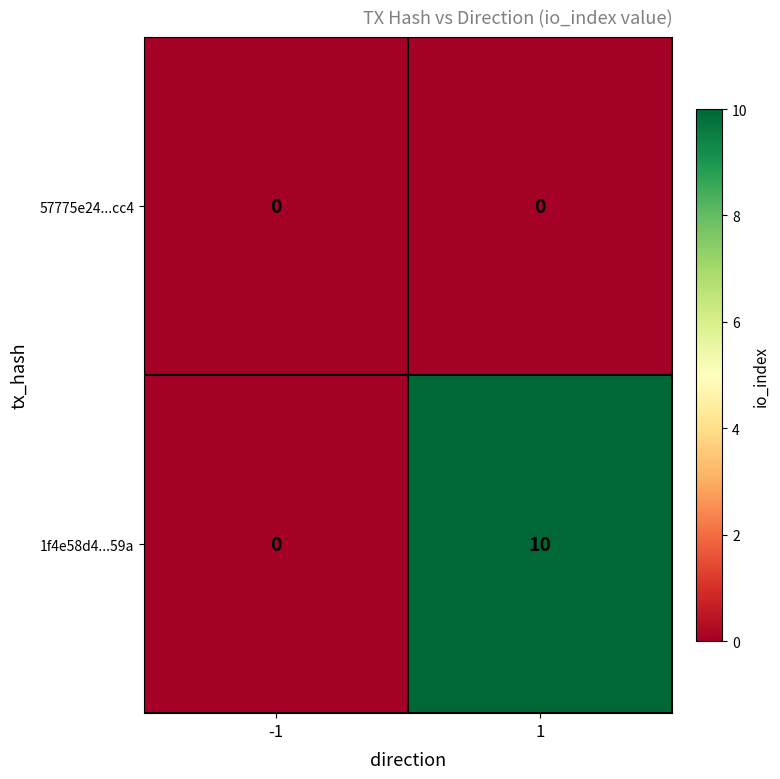

Is it true that 1f4e58d4...59a equals 0 at -1?

True